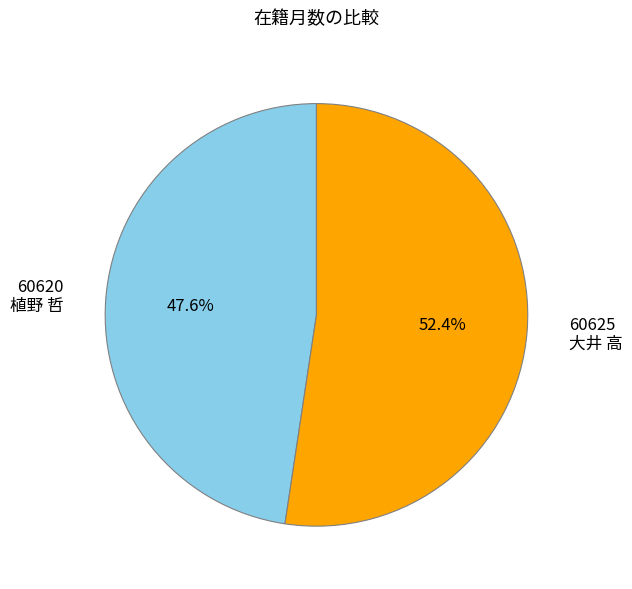

What is the total percentage of 60620 植野 哲 and 60625 大井 高?

100.0%